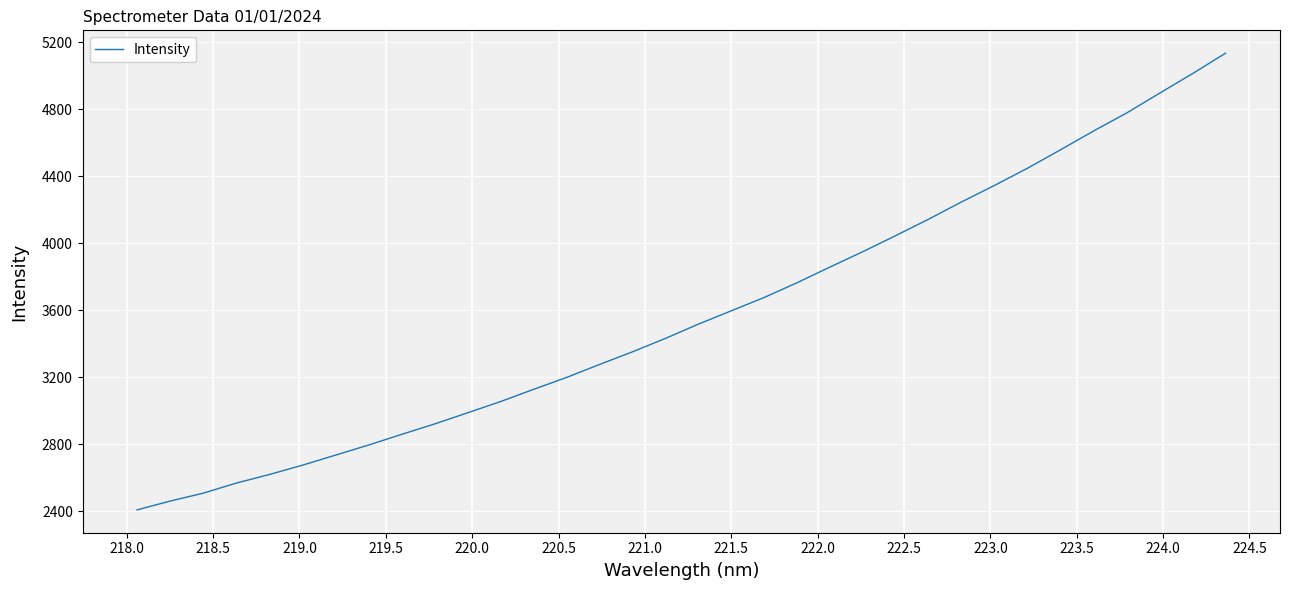

Does the chart display data point markers on the line(s)?

No